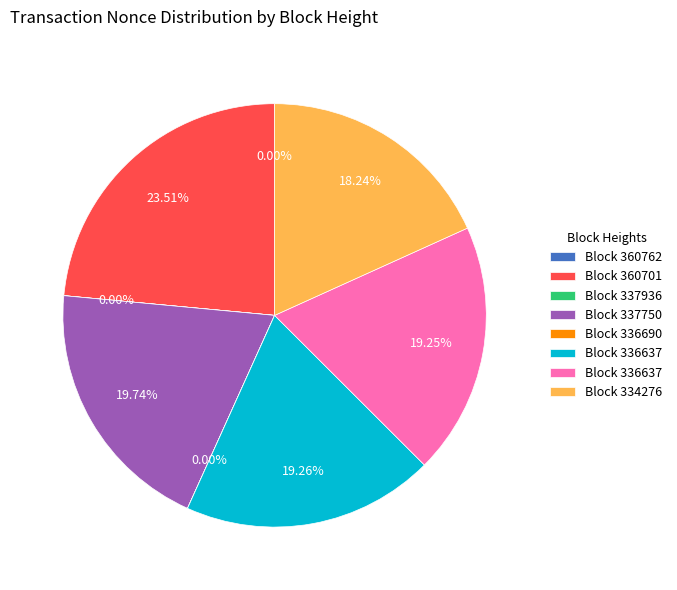

Is there any slice that represents more than half of the pie?

No